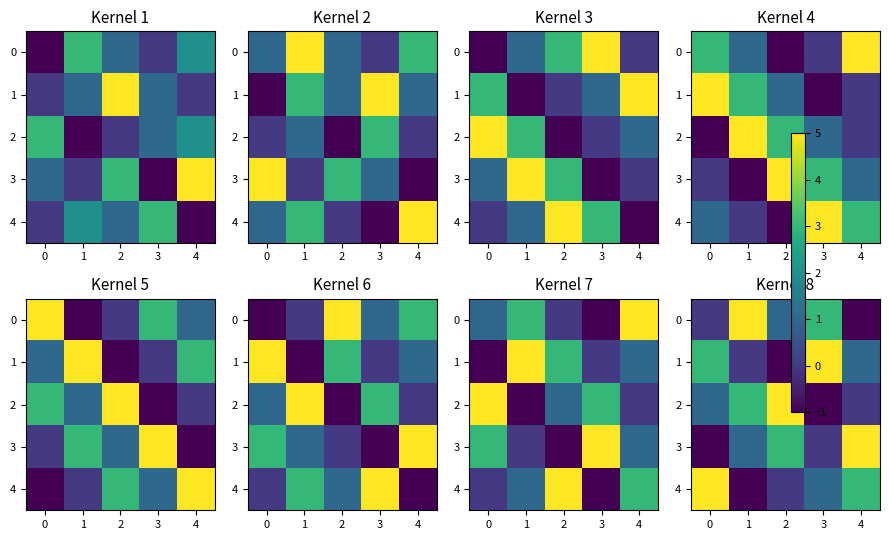

Which category has the lowest value across all series?

4